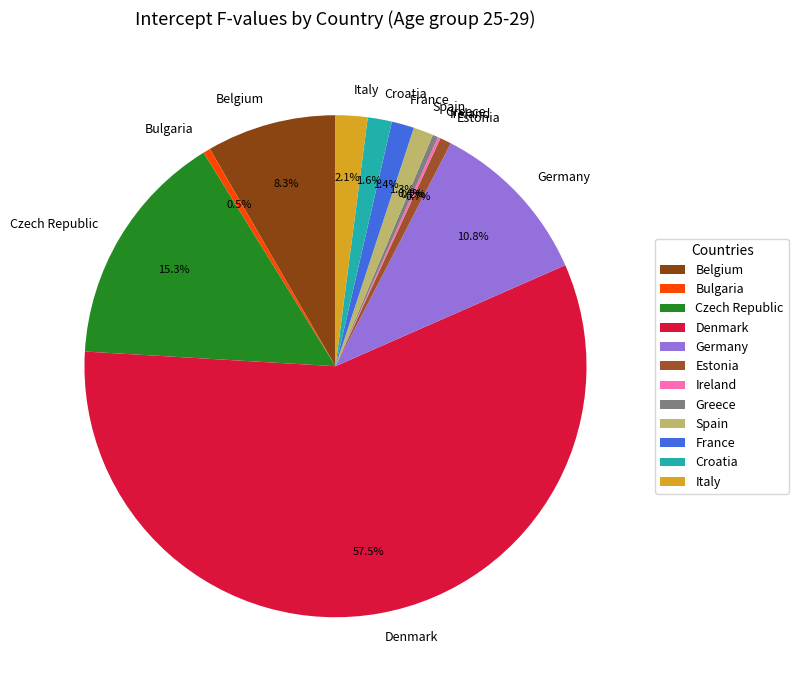

Which slice is the largest?

Denmark